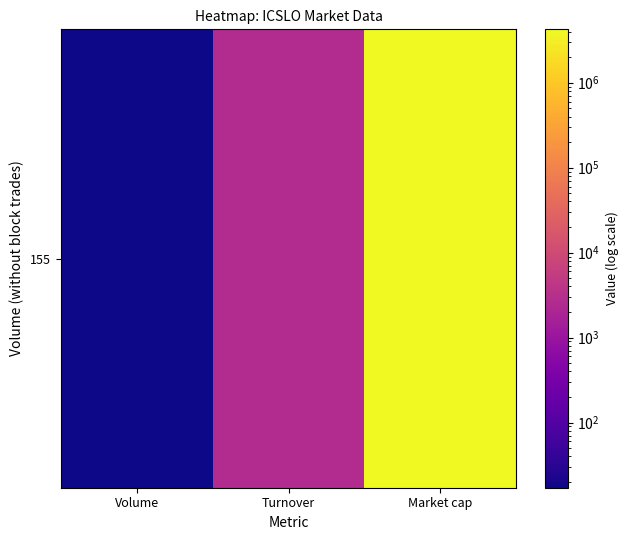

The value at Market cap is 1666800.2. True or false?

False